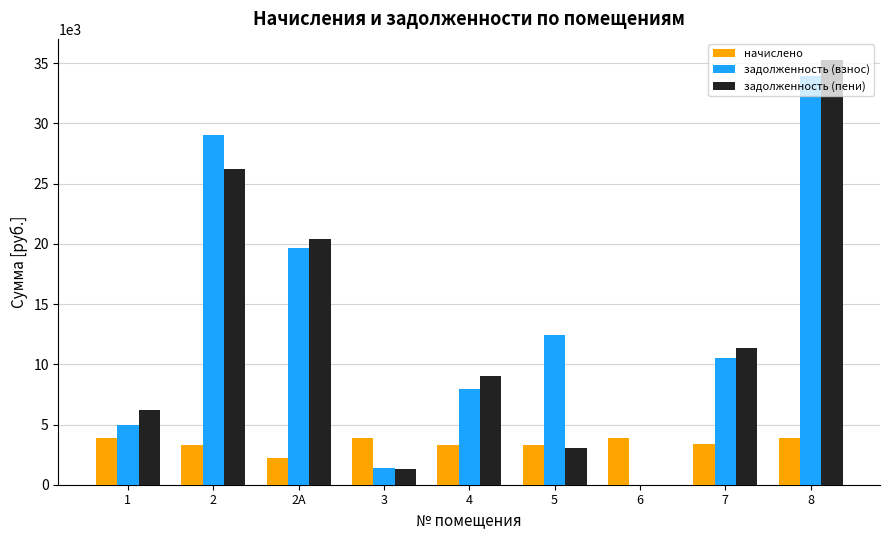

How many series are shown in this chart?

3